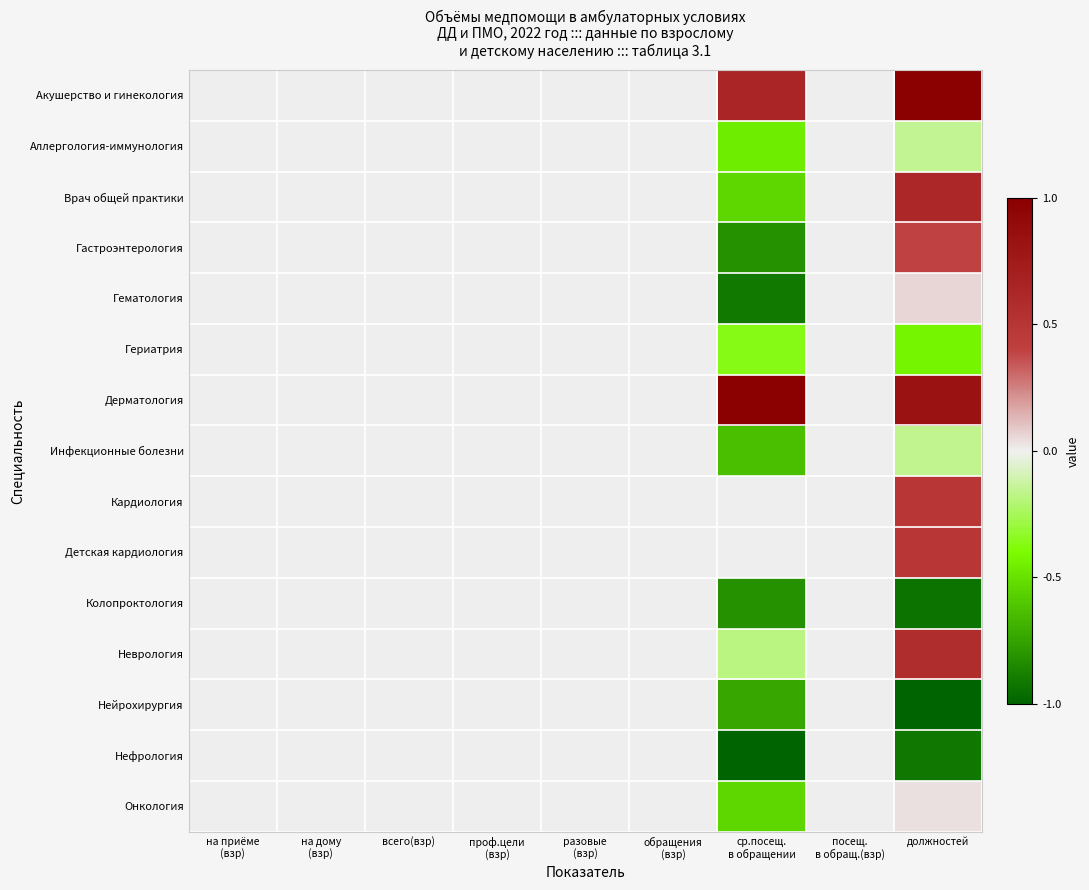

At which category is the sum across all series the highest?

должностей